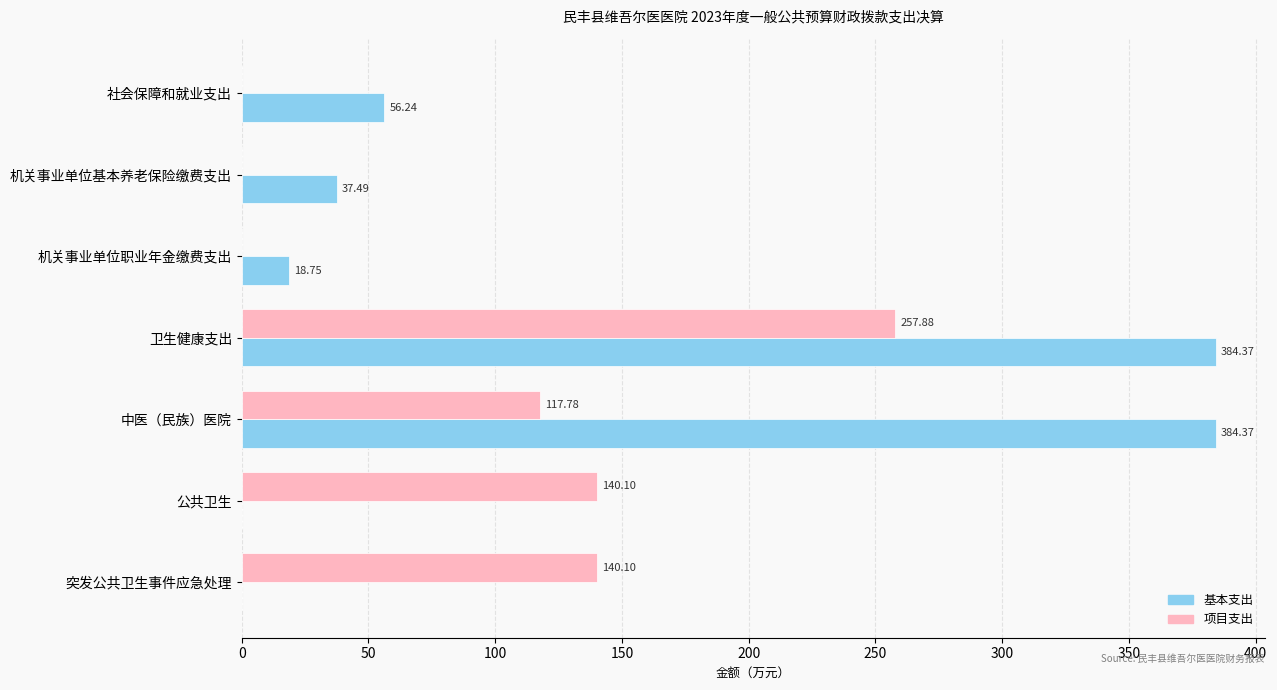

Between 中医（民族）医院 and 突发公共卫生事件应急处理, which series saw the biggest shift?

基本支出